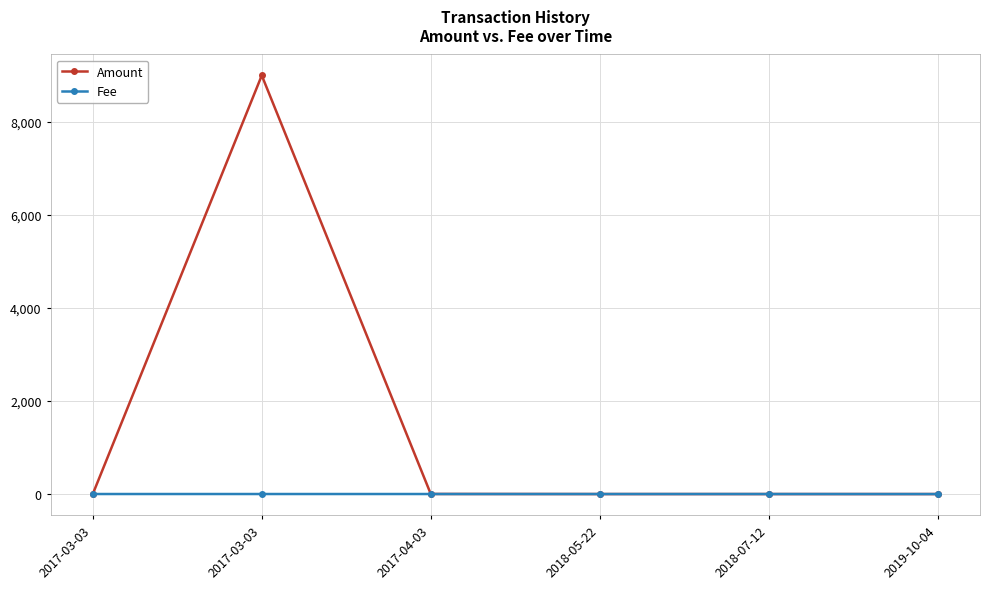

True or false: Fee has a value of 0.5 at 2018-07-12.

False